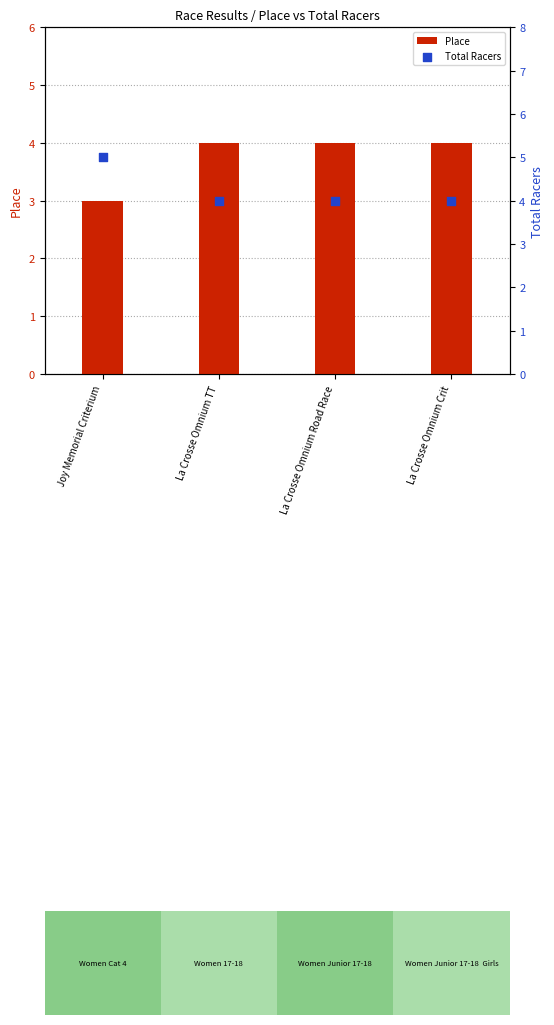

What is the total value across all series at La Crosse Omnium Crit?

8